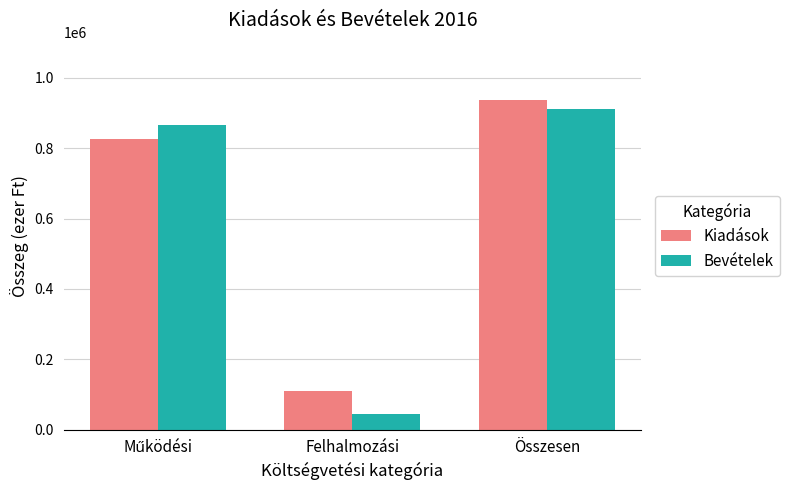

At which category is the sum across all series the highest?

Összesen